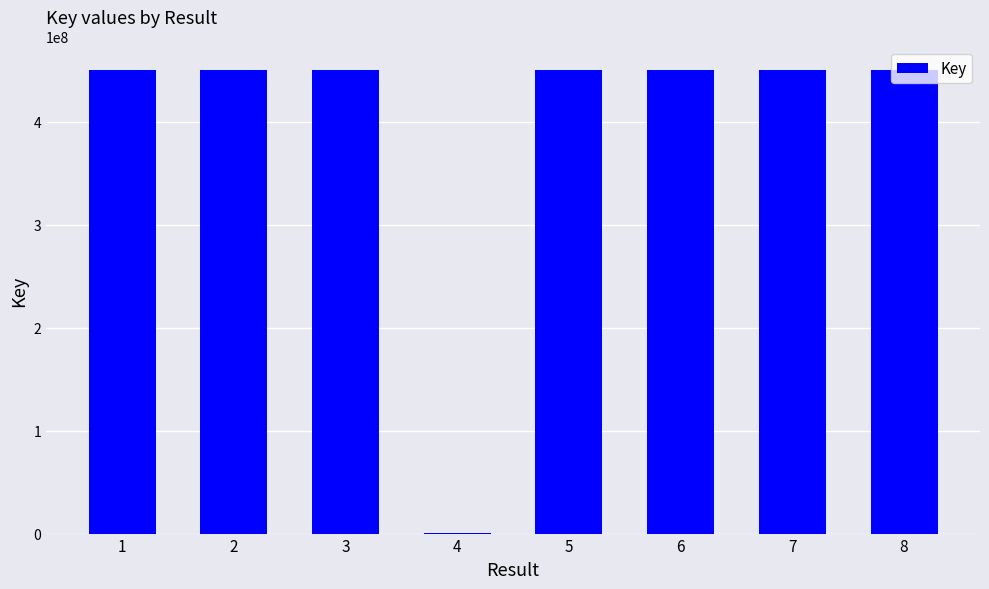

True or false: the data shows 195753470 at 5.

False